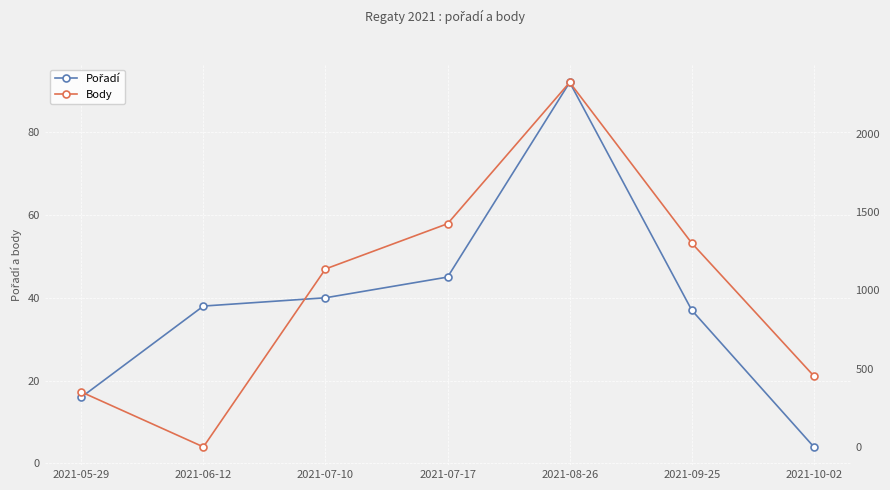

Which category has the highest value in the Pořadí series?

2021-08-26